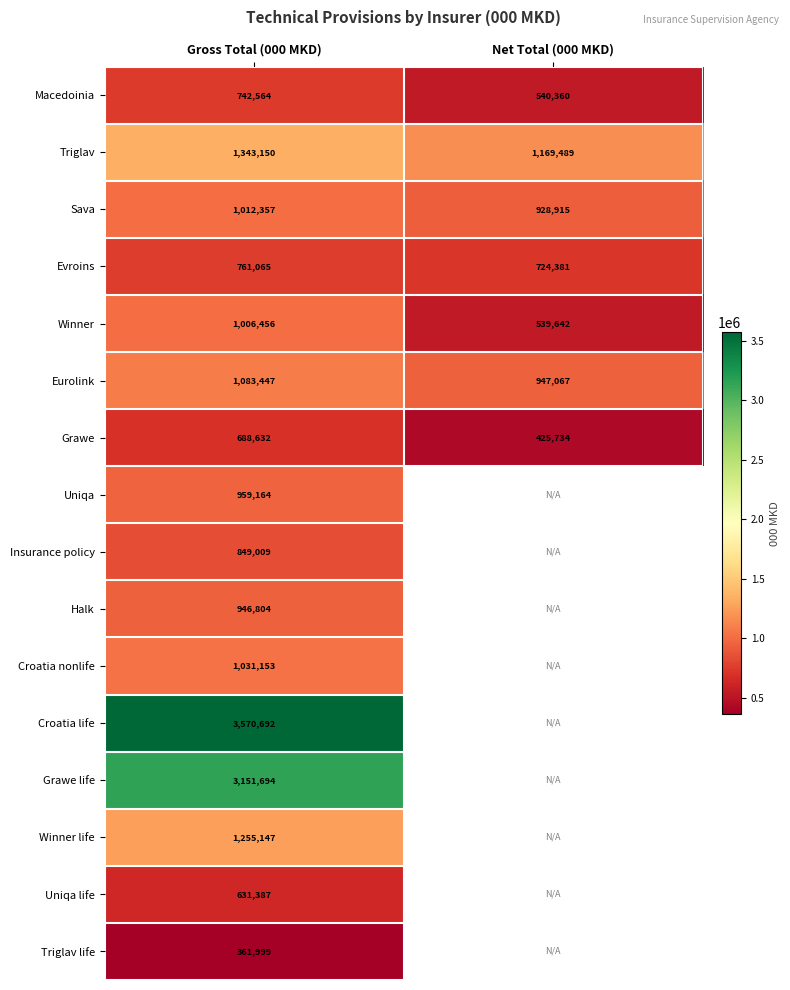

At which category does the chart reach its peak across all series?

Gross Total (000 MKD)